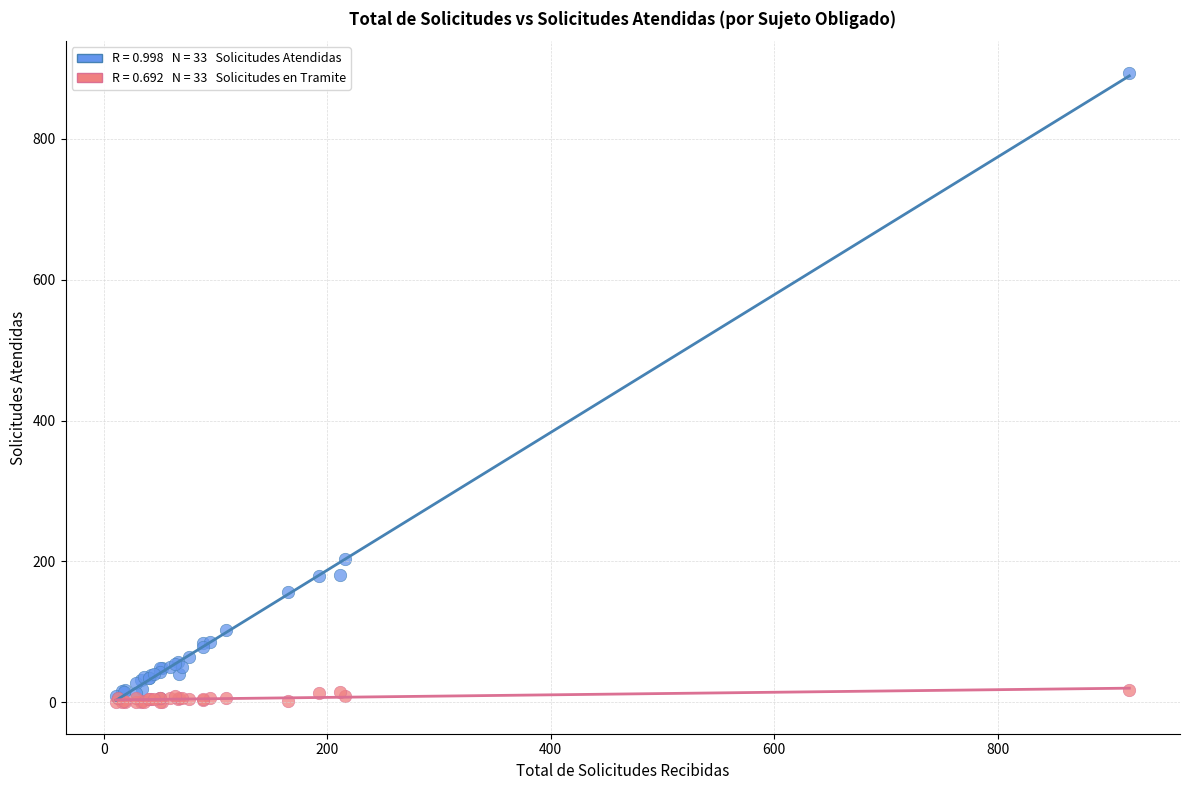

Across all series, what Y value is closest to 447?

204